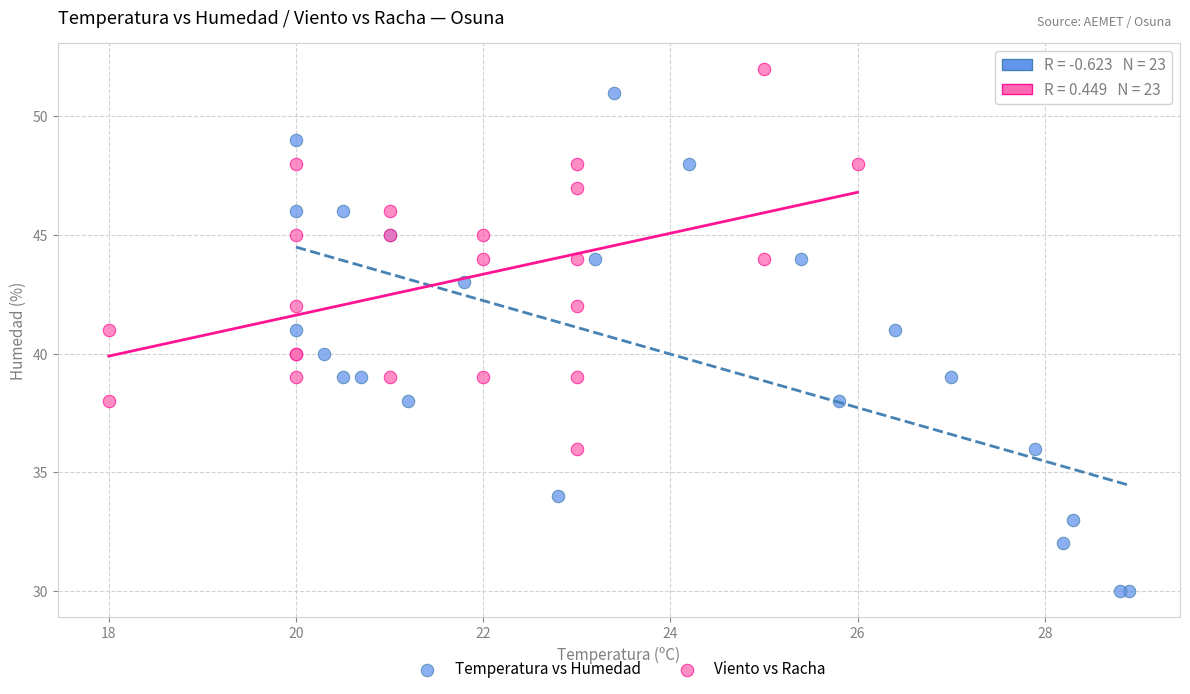

Which series contains the highest Y value?

Viento vs Racha